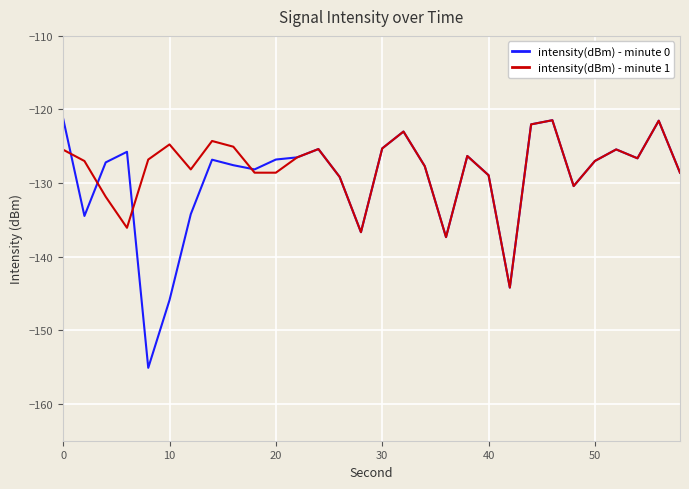

Which series has the largest range (max minus min)?

intensity(dBm) - minute 0